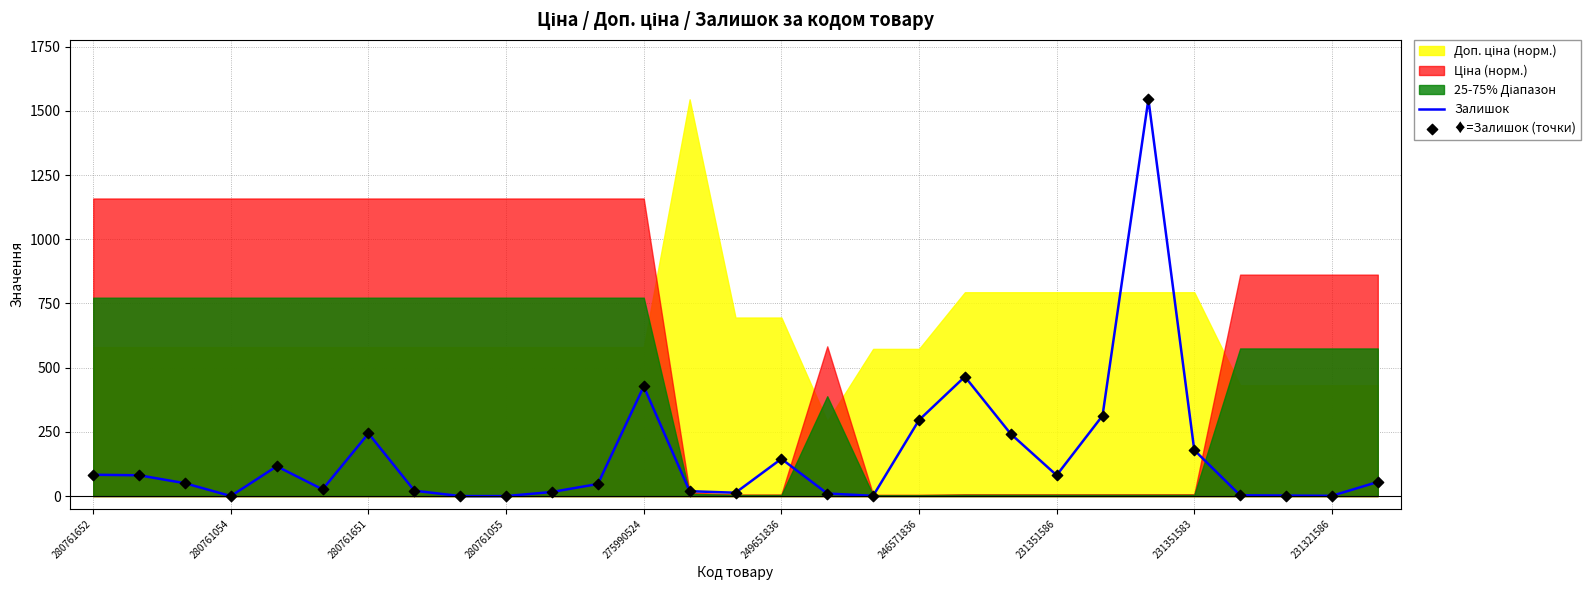

Which series contains the highest Y value?

Залишок